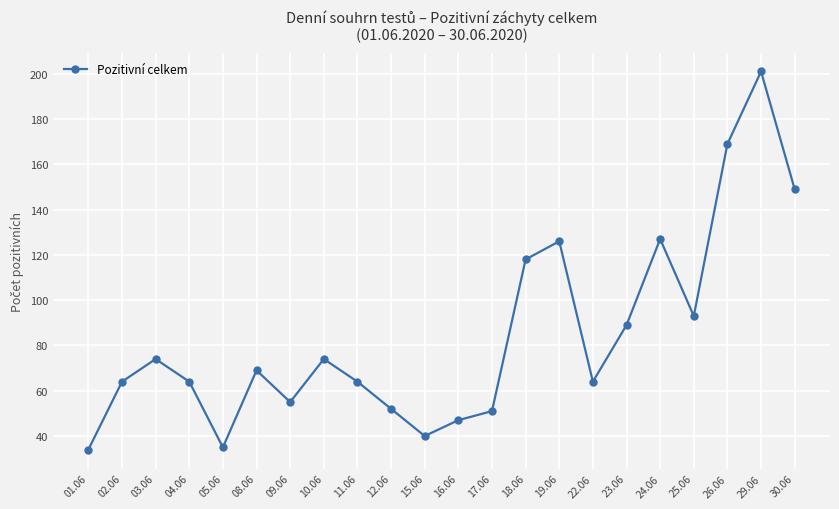

The value at 12.06 is 52. True or false?

True